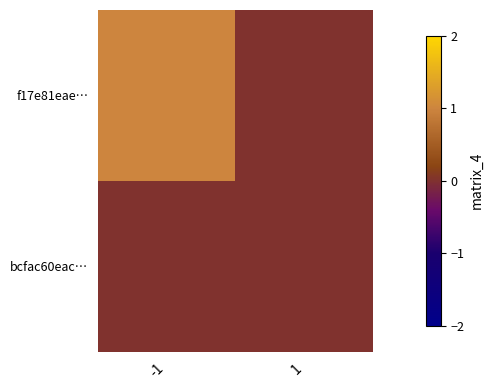

Count the number of categories in the chart.

2